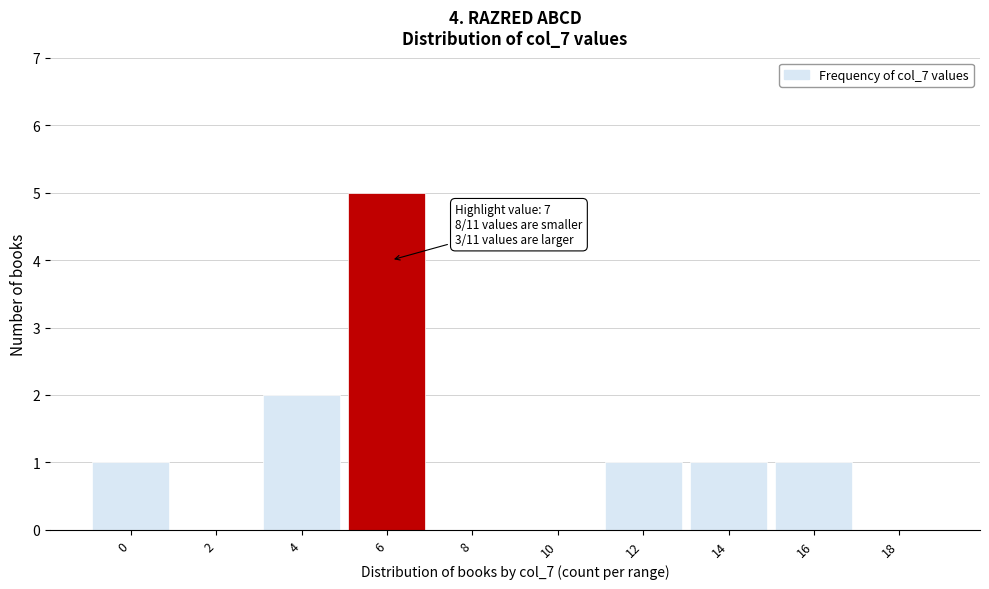

Reading right to left, transcribe all the data shown in this chart.

18=0	16=1	14=1	12=1	10=0	8=0	6=5	4=2	2=0	0=1